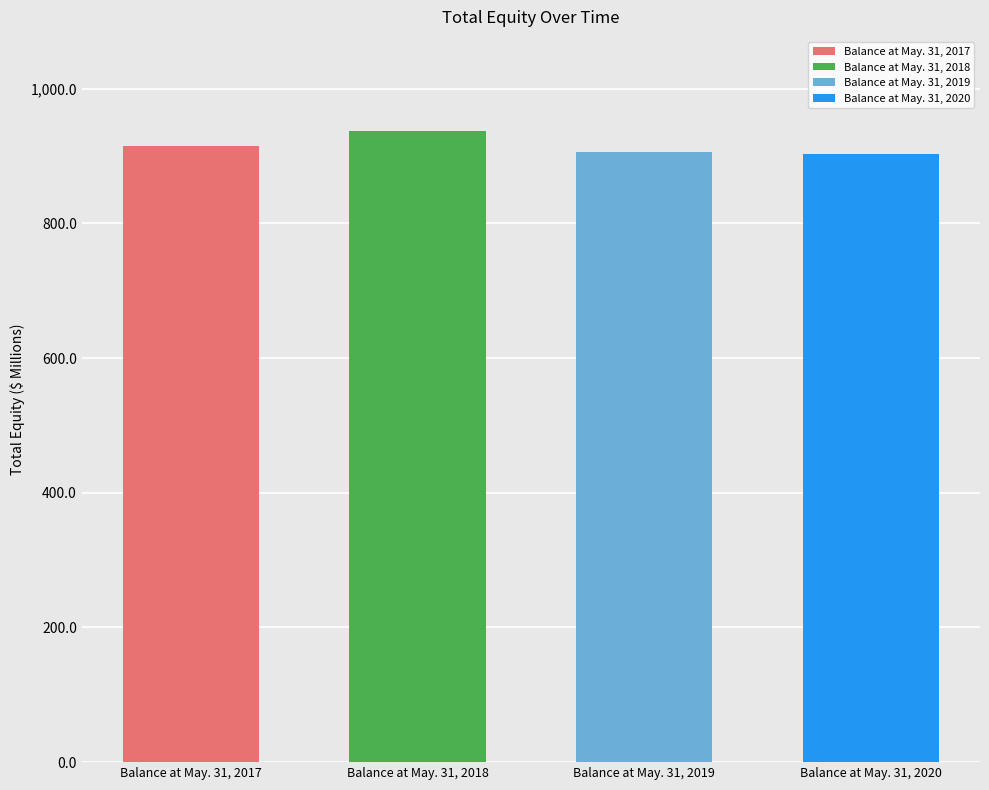

What is the difference between the maximum and minimum values?

33.7